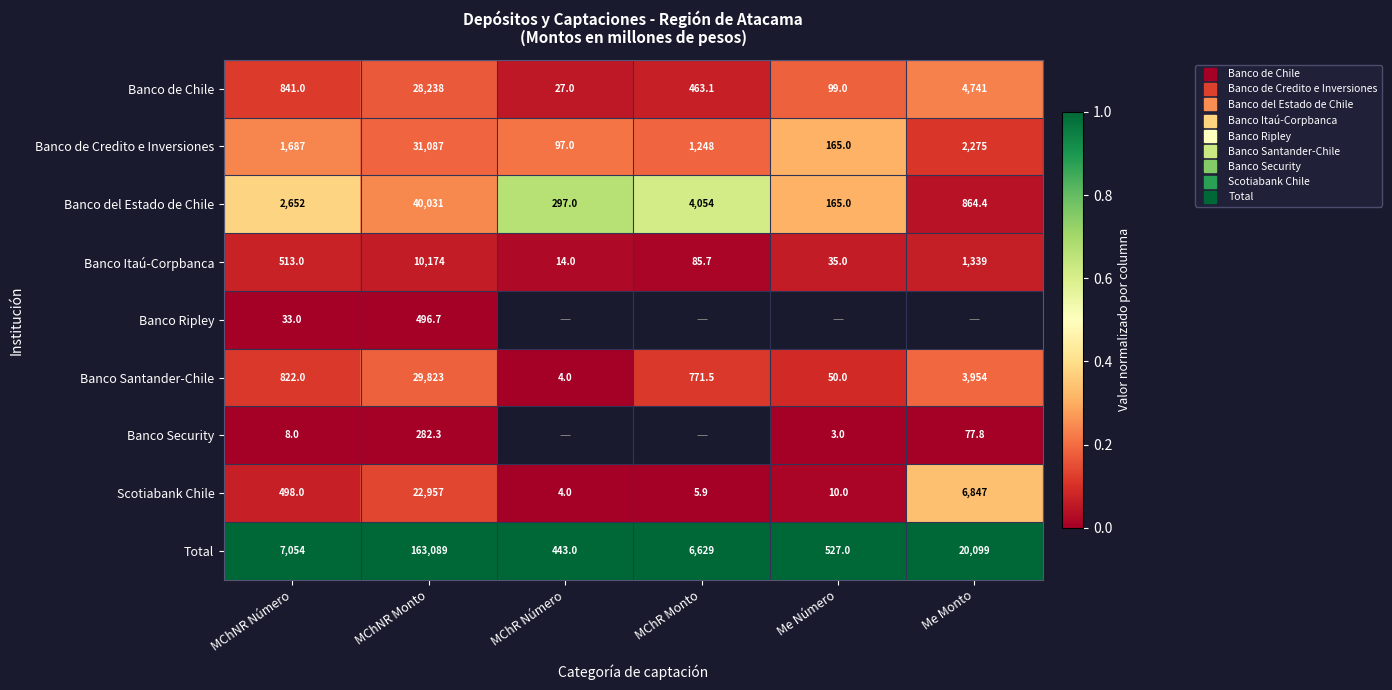

Is it true that Banco Security equals 0.0 at MChNR Número?

True